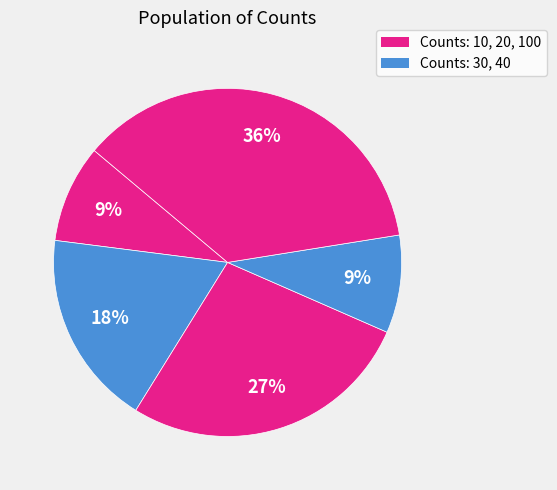

Count the number of slices in the pie.

5